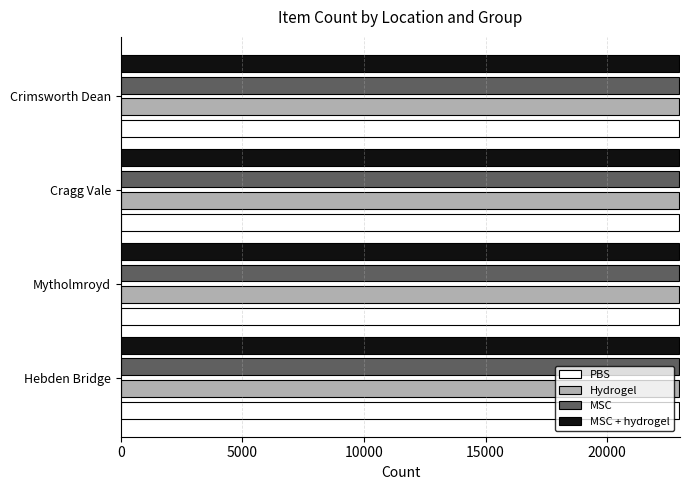

What is the sum of all MSC + hydrogel values?

91842